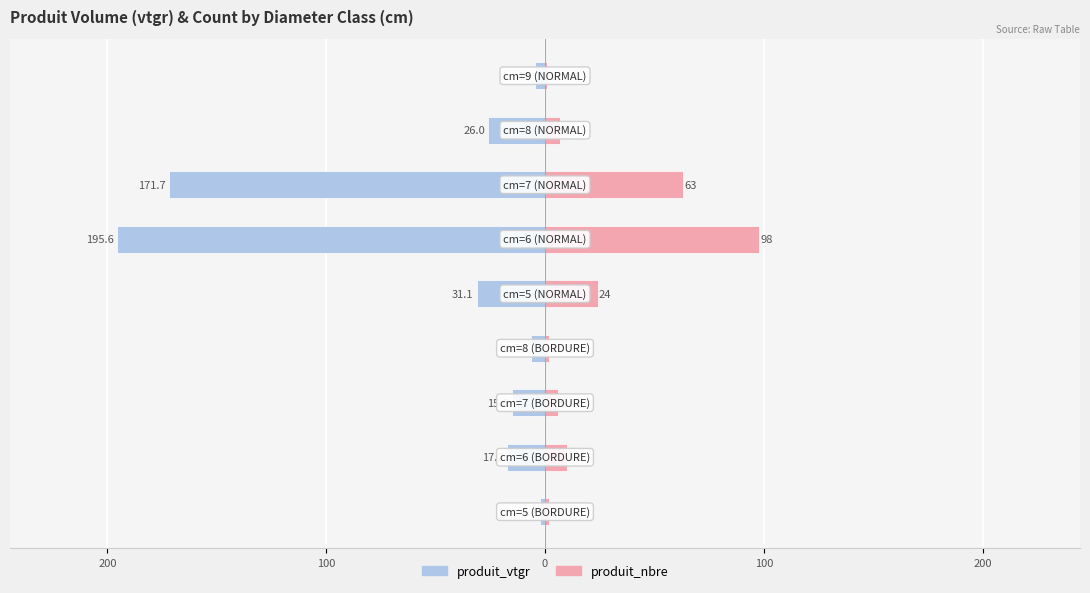

How many bars are there in total?

18